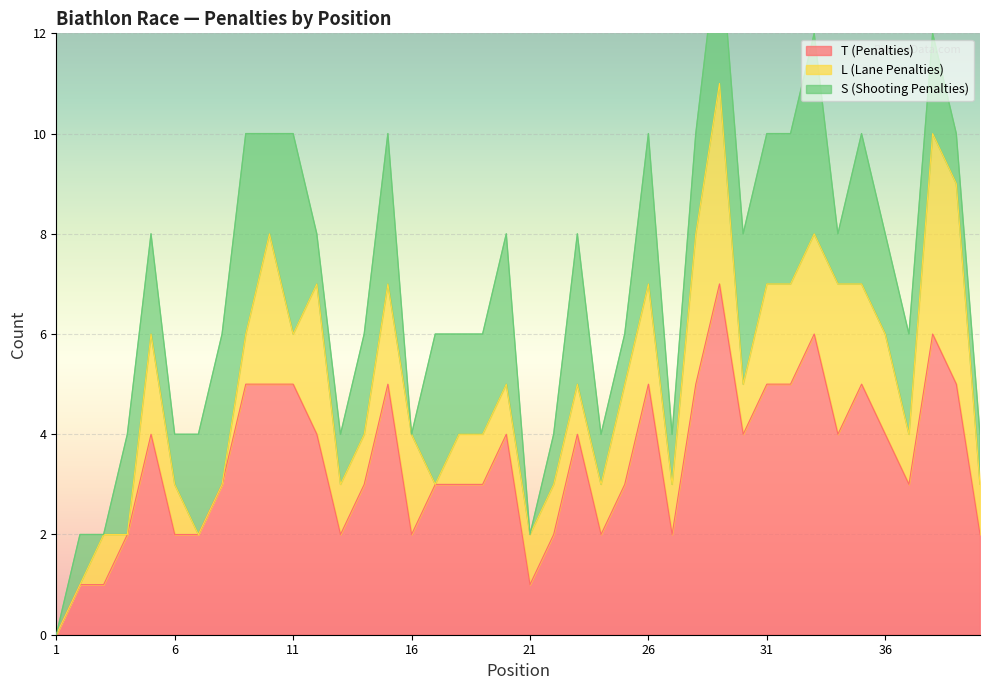

Is it true that S (Shooting Penalties) equals 1 at 25?

False